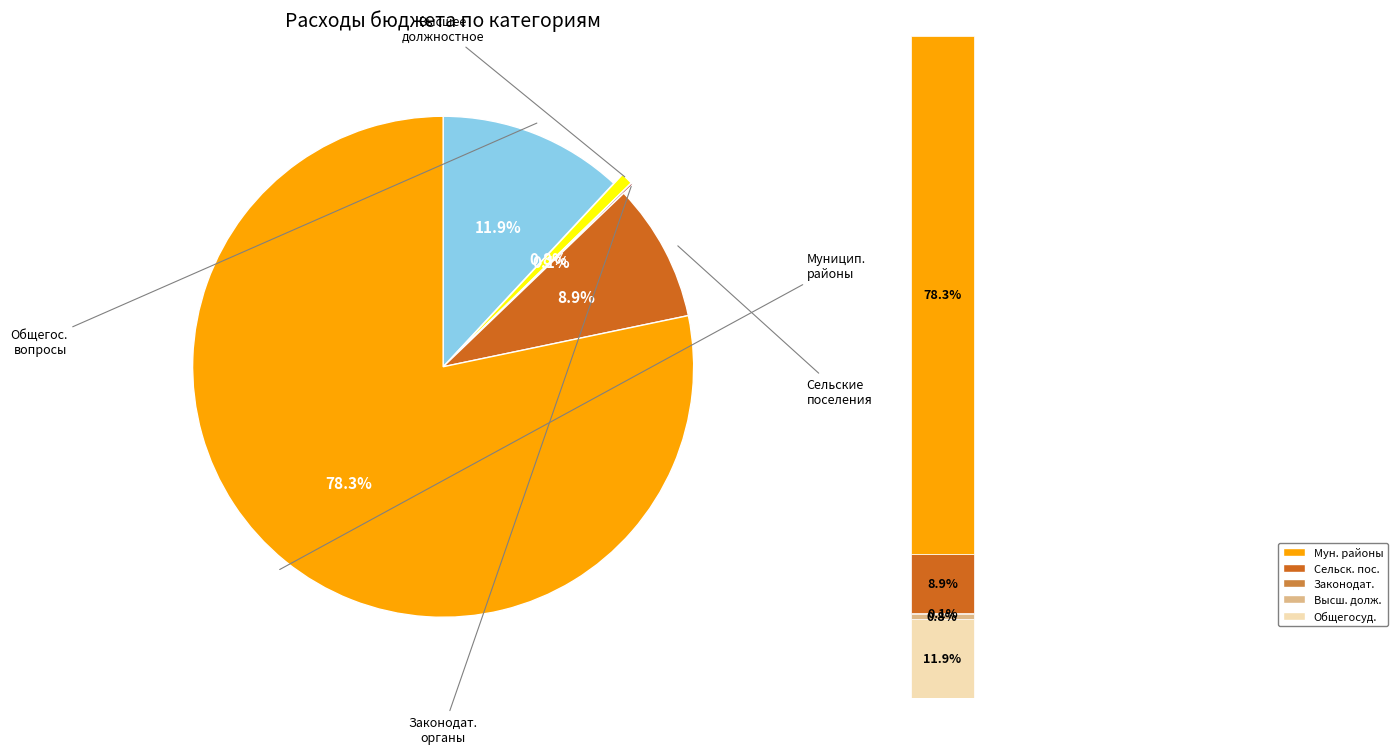

What is the change in value from ОБЩЕГОСУДАРСТВЕННЫЕ ВОПРОСЫ to бюджеты муниципальных районов?

+685107026.5